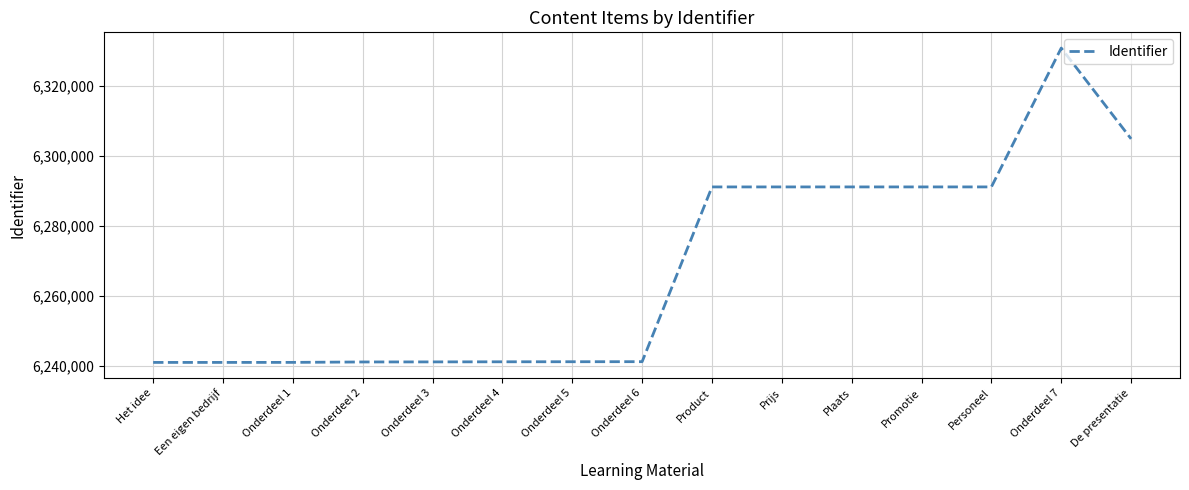

Approximately how many times larger is the value at Onderdeel 1 compared to Onderdeel 5?

1.0